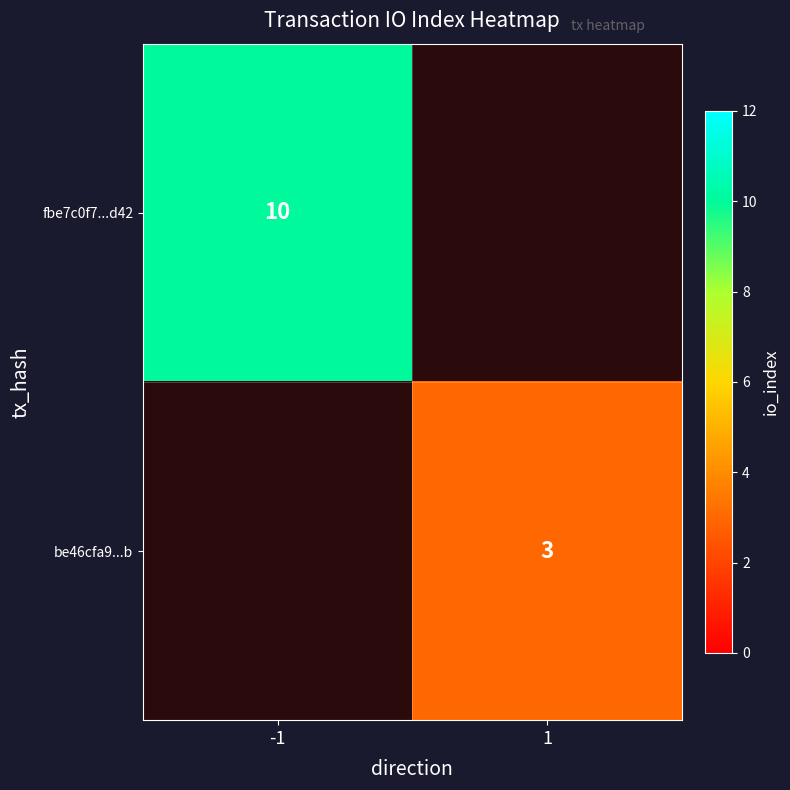

True or false: be46cfa9...b has a value of 3 at 1.

True